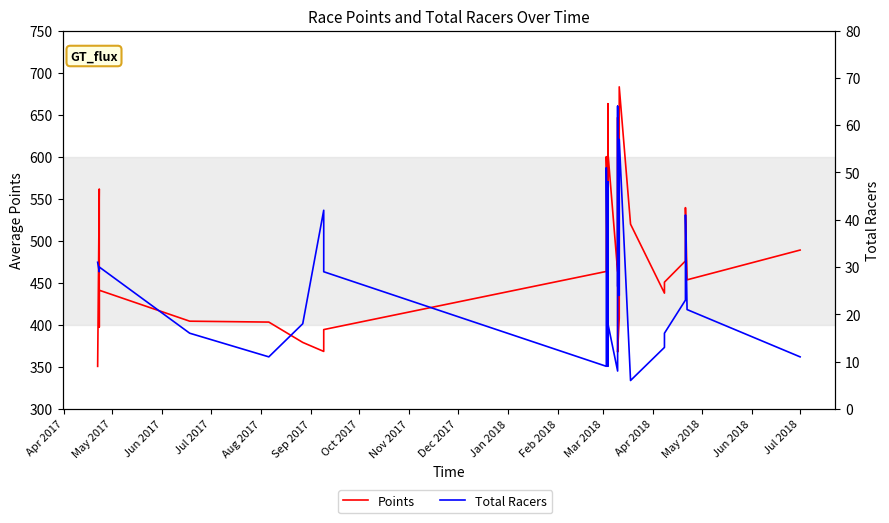

How many data points does each series have?

32